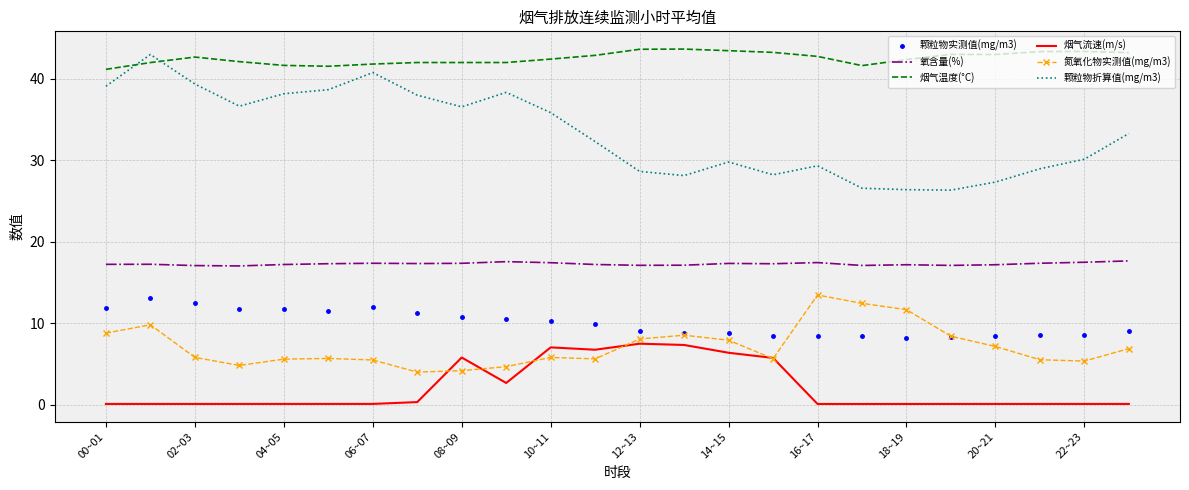

Which series has the largest total across all categories?

烟气温度(°C)